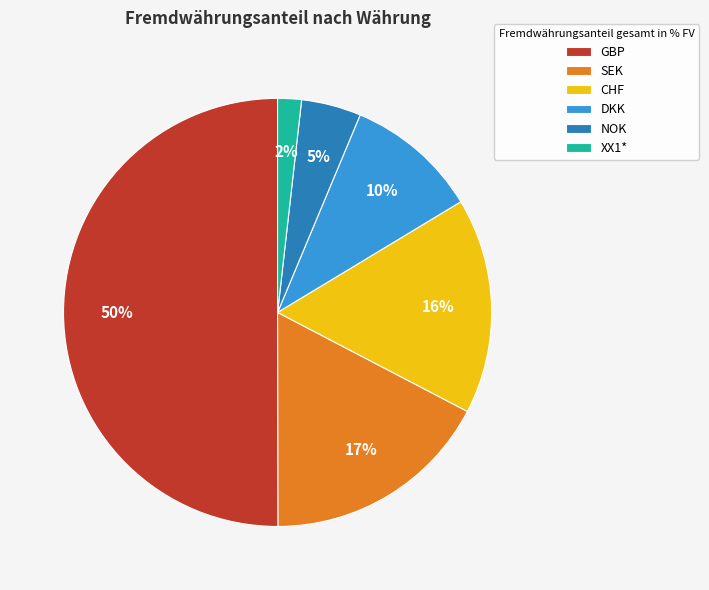

Which category has the biggest portion of the pie?

GBP